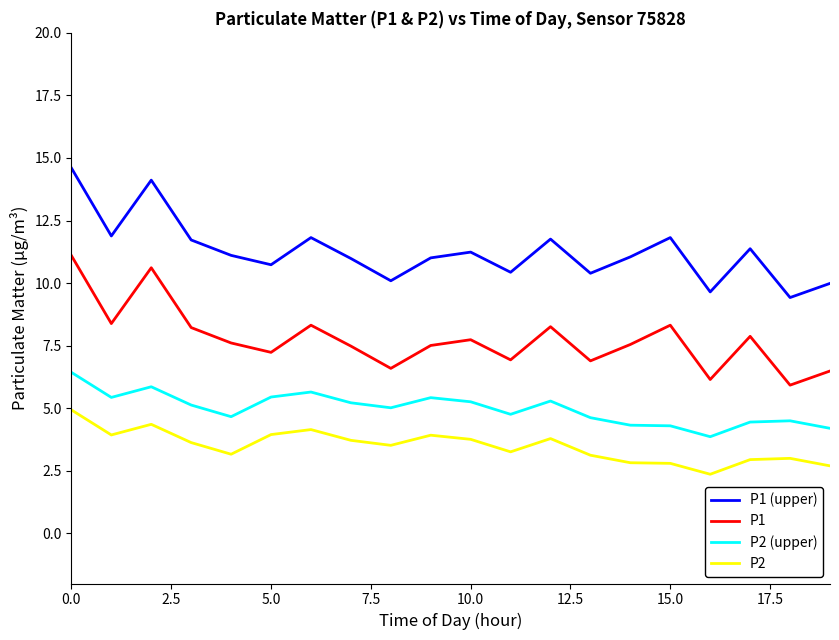

Rank the series by their average value, from highest to lowest.

P1 (upper), P1, P2 (upper), P2